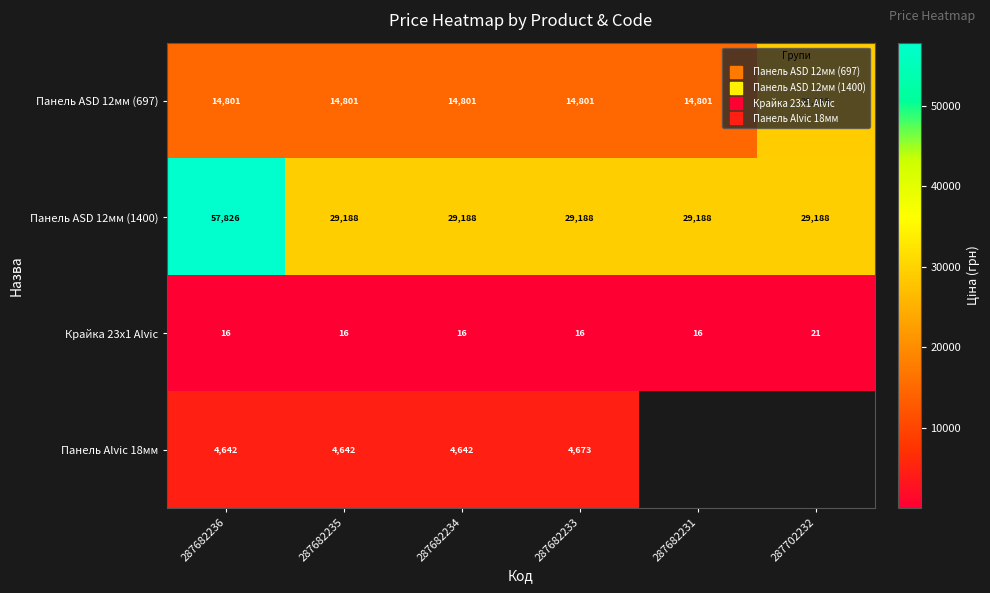

What is the spread (max minus min) of values at 287682234?

29172.7